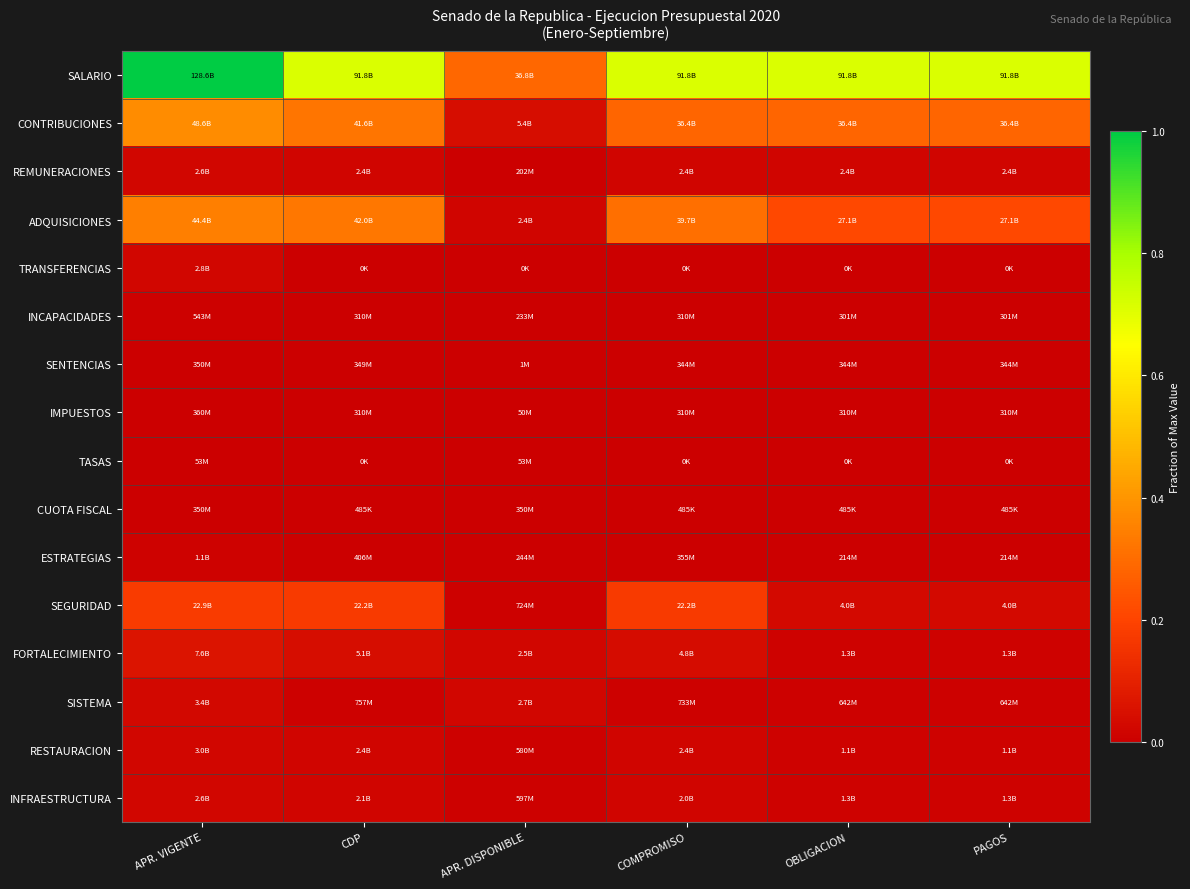

Between APR. VIGENTE and PAGOS, which series saw the biggest shift?

SALARIO